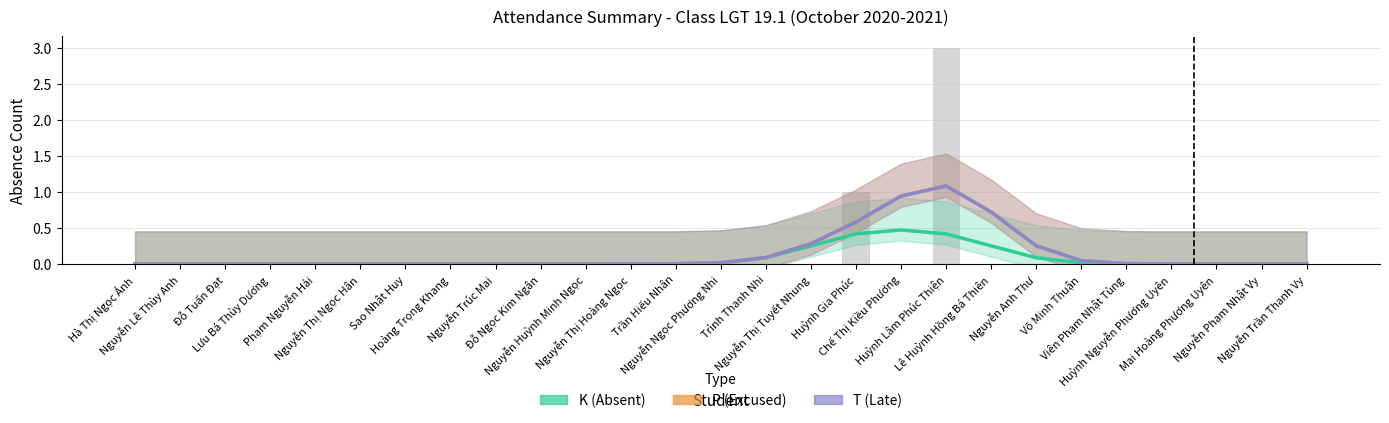

What is the highest value of the K+P (Excused) series?

1.1